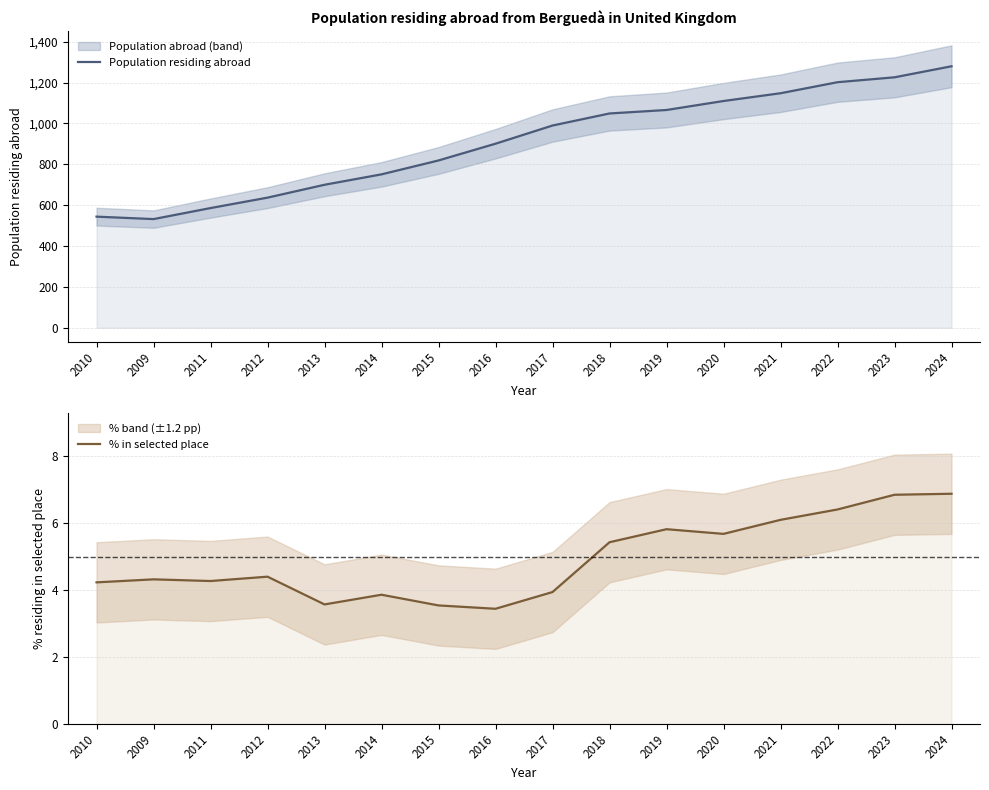

What is the minimum value shown in the chart?

3.4